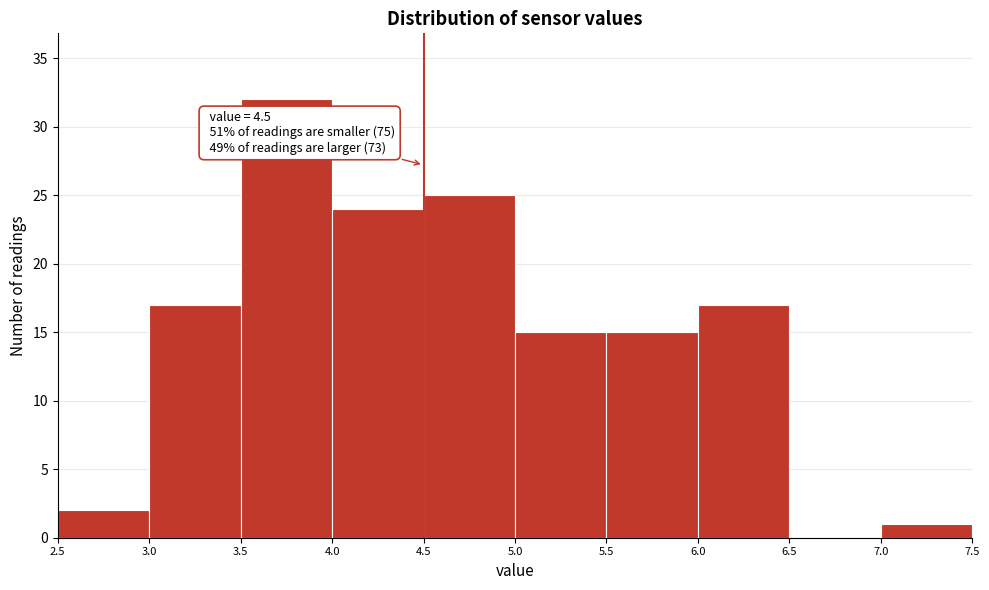

Which range on the x-axis has the tallest bar?

3.5 to 4.0